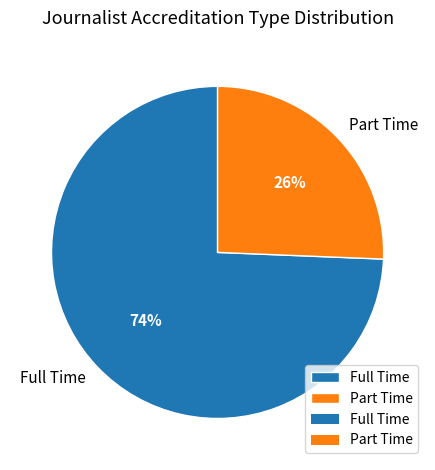

How many slices are in this pie chart?

2